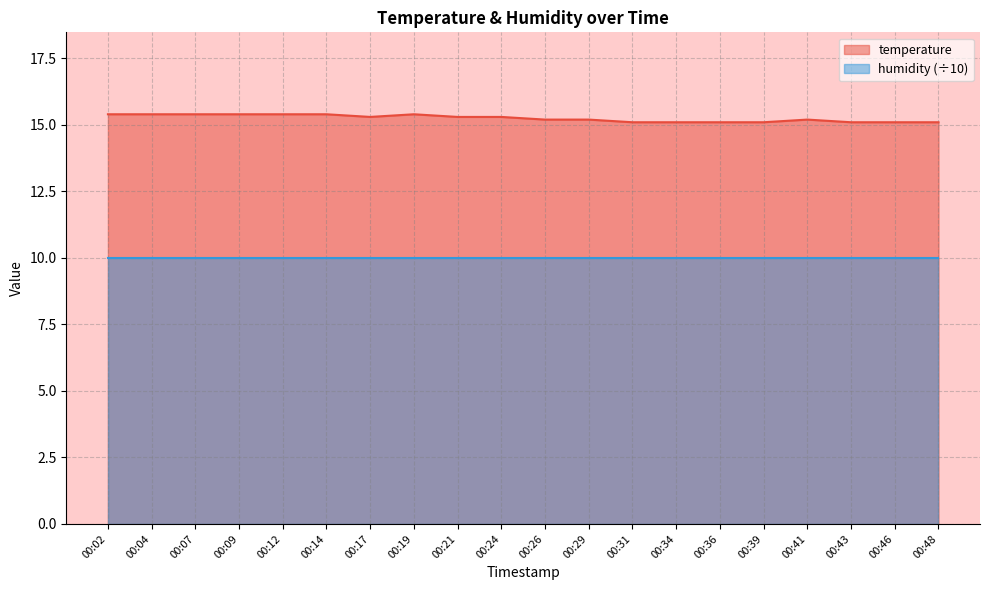

At which category does the chart reach its peak across all series?

00:02